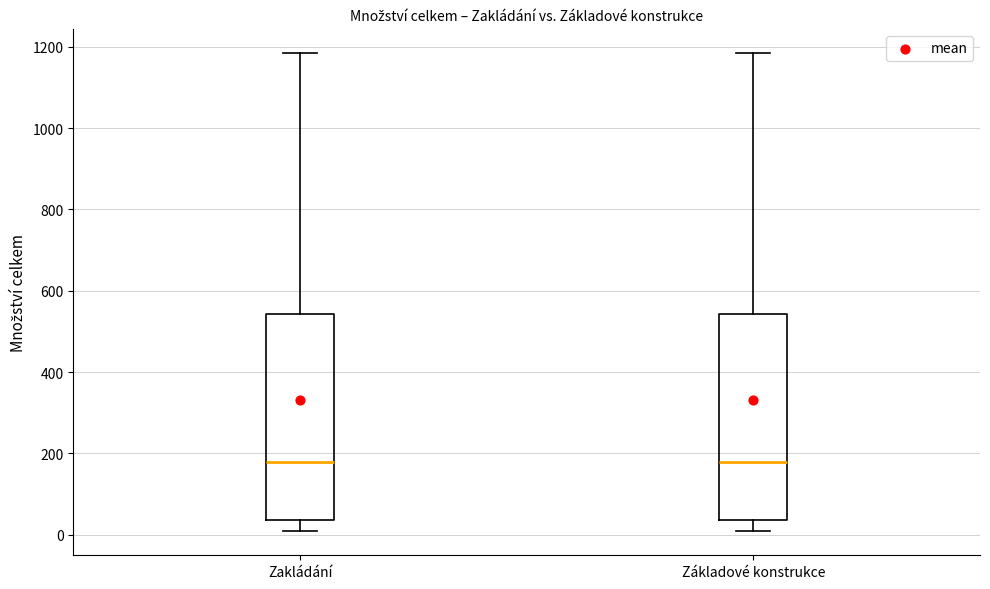

Where does the lower whisker of the box for Zakládání end on the y-axis? The values are not printed on the chart, so give them approximately, as read against the axis.

0